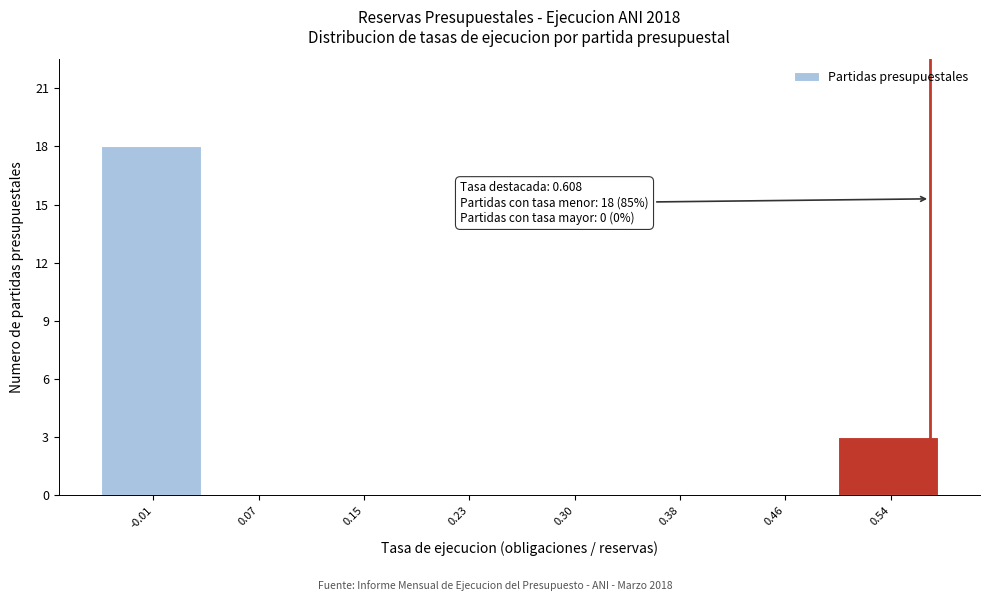

Reading left to right, list all the values displayed in this chart.

-0.01=18	0.07=0	0.15=0	0.23=0	0.30=0	0.38=0	0.46=0	0.54=3